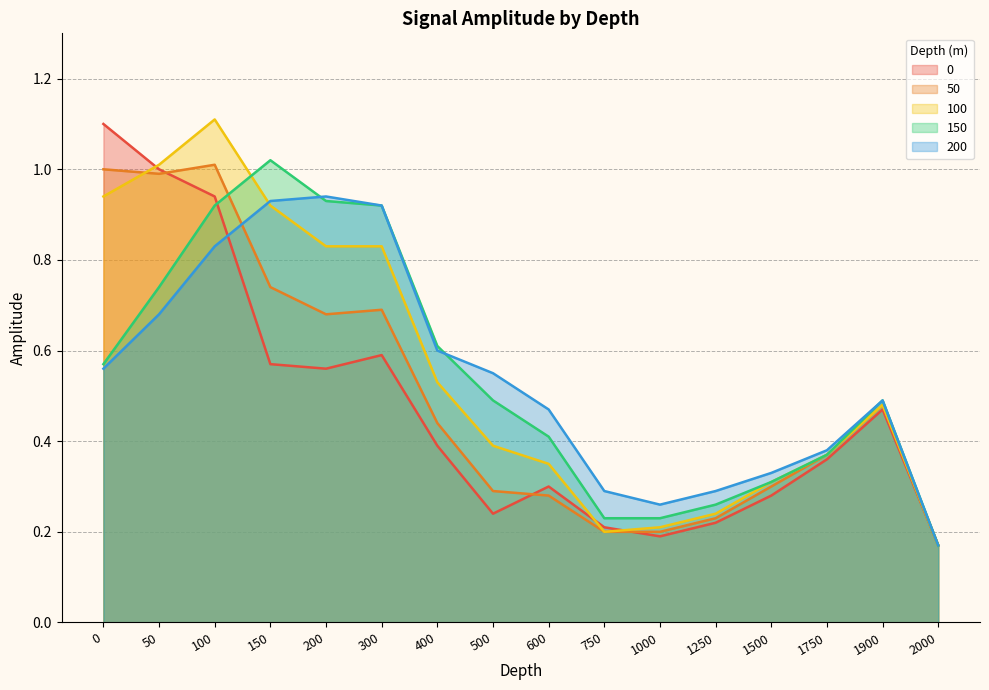

Is the value of 150 at 150 greater than the value of 0 at 1250?

Yes